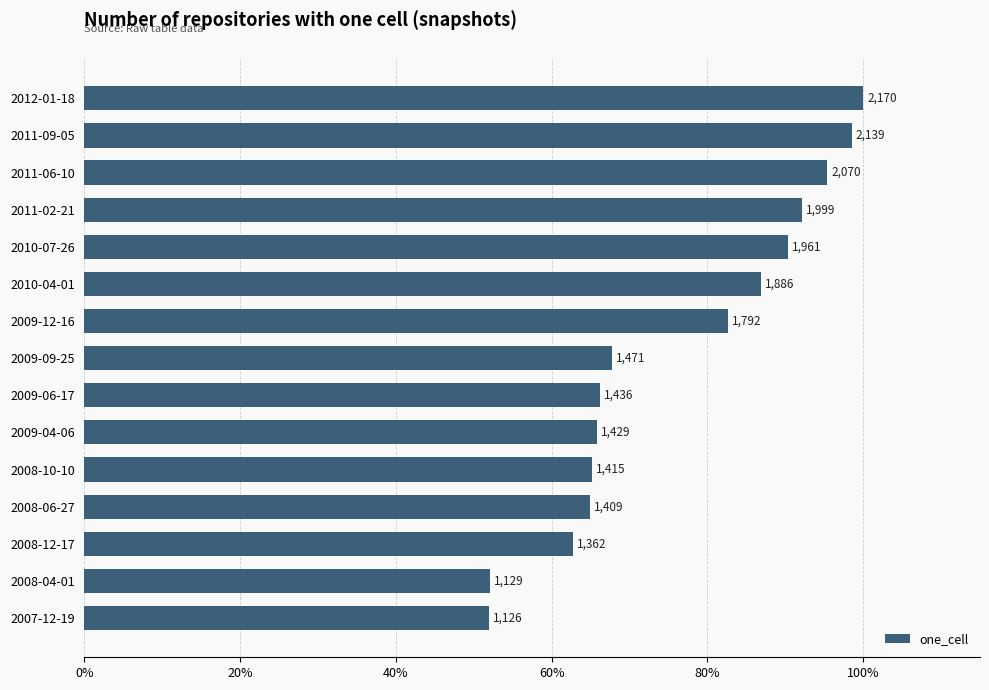

Does the chart contain any negative values?

No